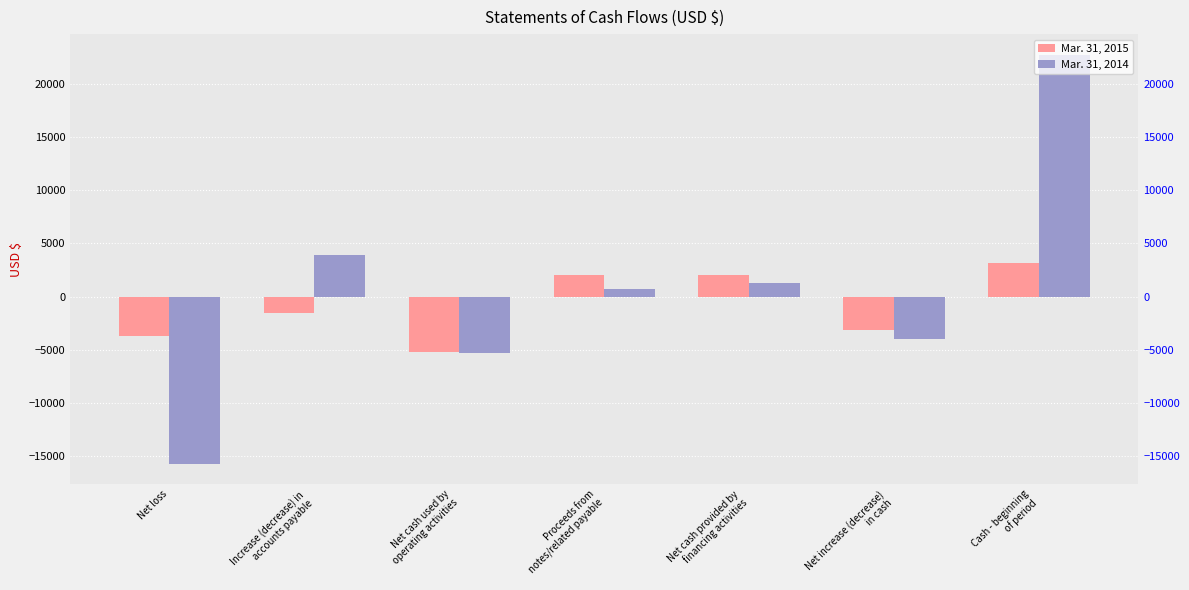

How many values in the Mar. 31, 2014 series are below 746?

3